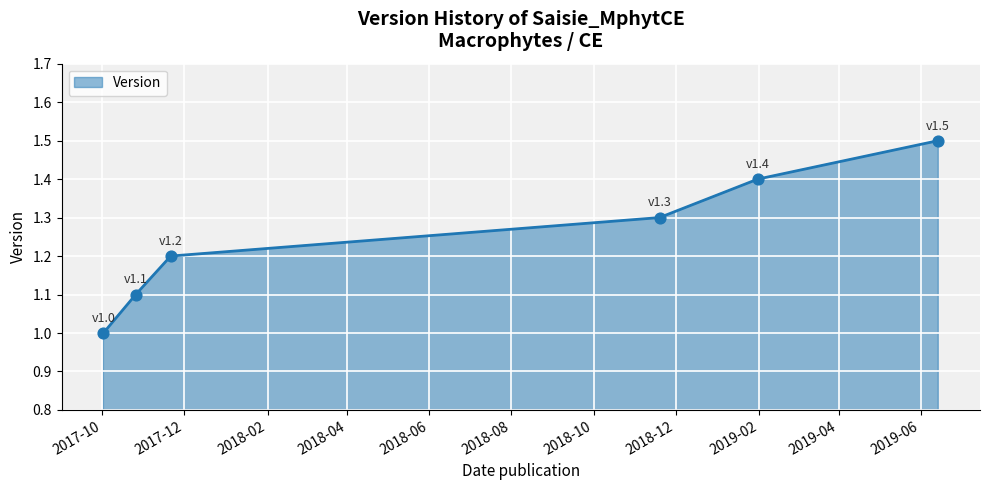

What is the maximum value shown in the chart?

1.5